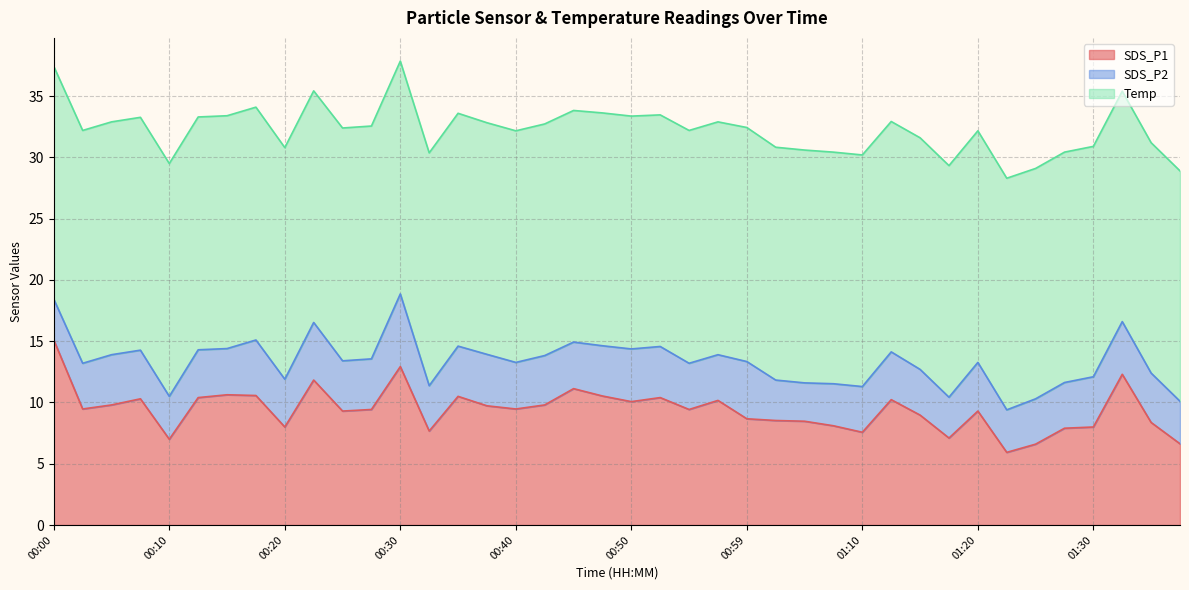

Count the number of data series in this chart.

3